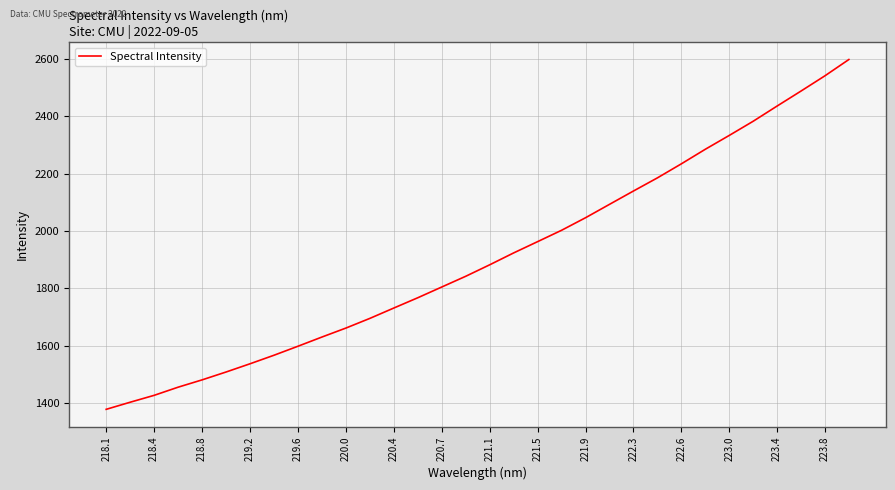

What is the greatest value displayed?

2597.9